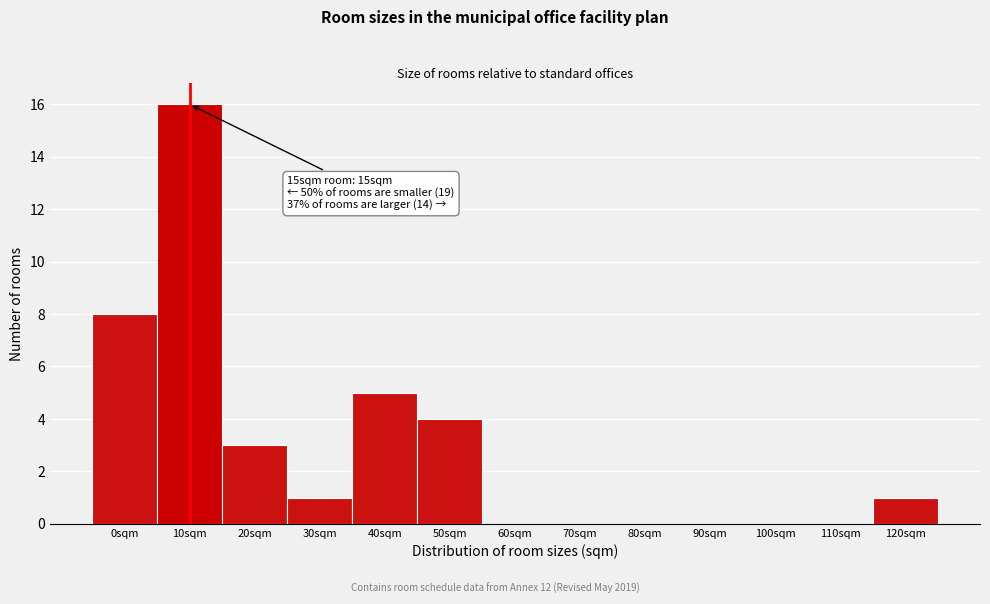

Reading left to right, what are all the values shown in this chart?

0sqm=8	10sqm=16	20sqm=3	30sqm=1	40sqm=5	50sqm=4	60sqm=0	70sqm=0	80sqm=0	90sqm=0	100sqm=0	110sqm=0	120sqm=1